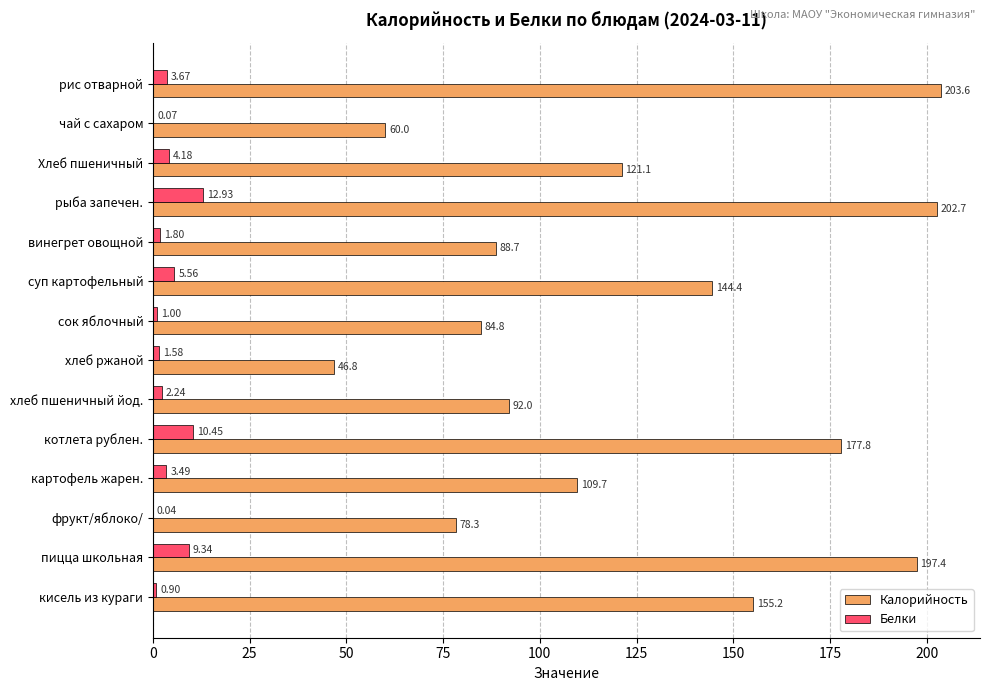

At which label is Белки closest to 6?

суп картофельный